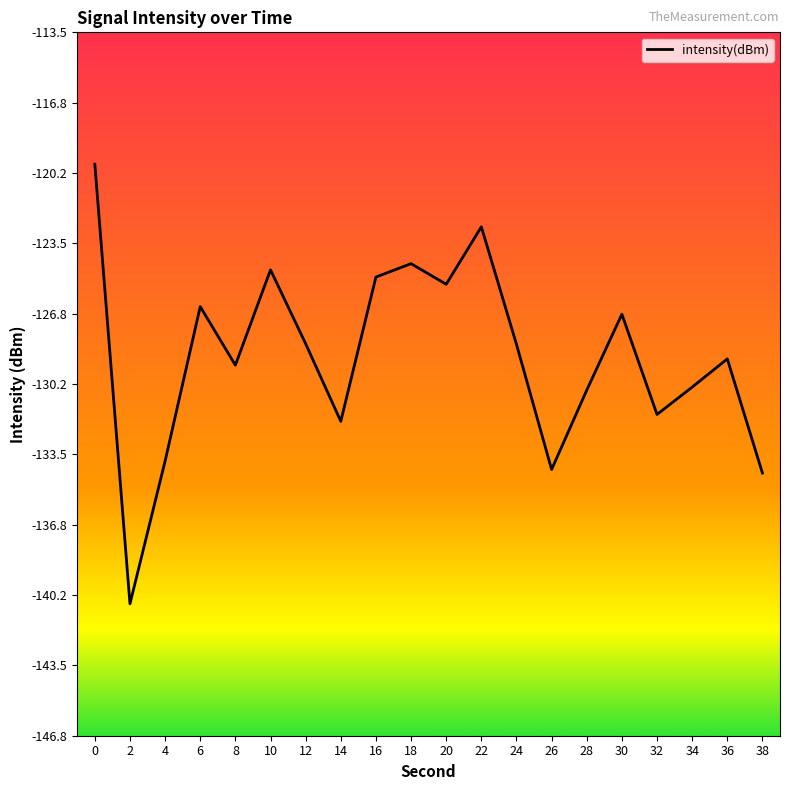

The value at 24 is -227.3. True or false?

False